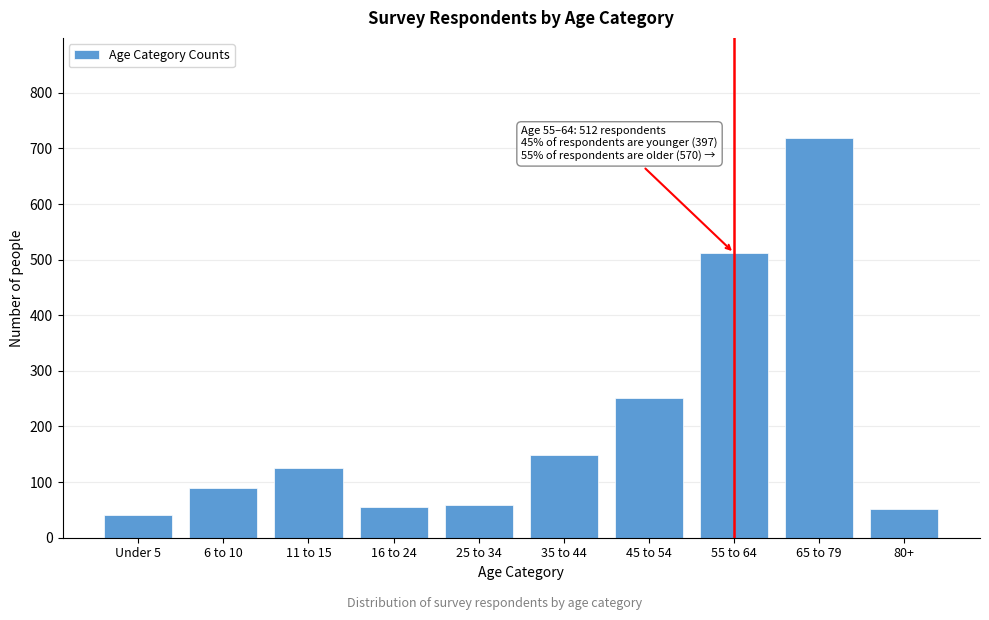

True or false: the data shows 94 at 16 to 24.

False